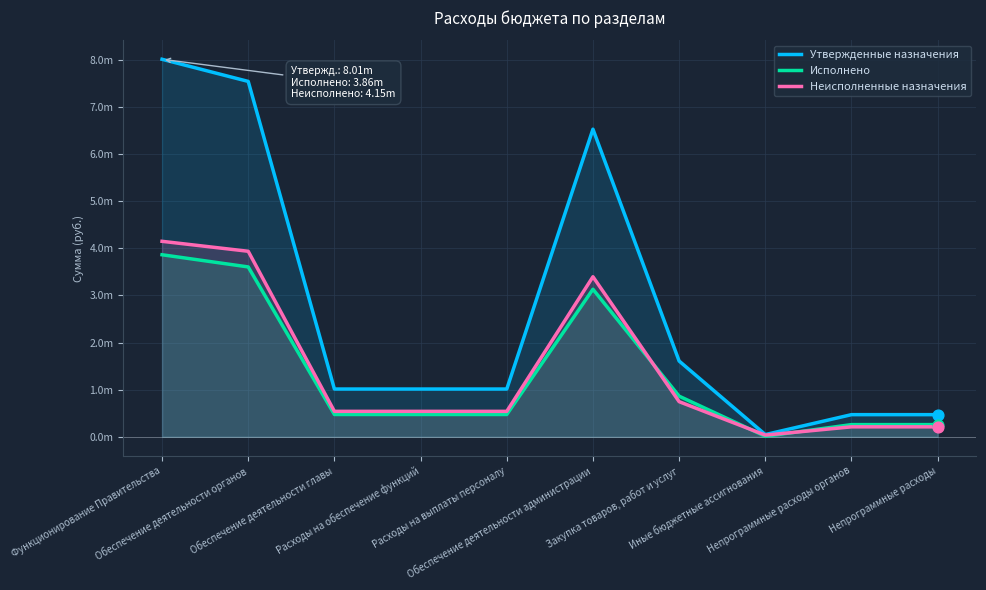

What are all the series names shown in the legend?

Утвержденные назначения, Исполнено, Неисполненные назначения